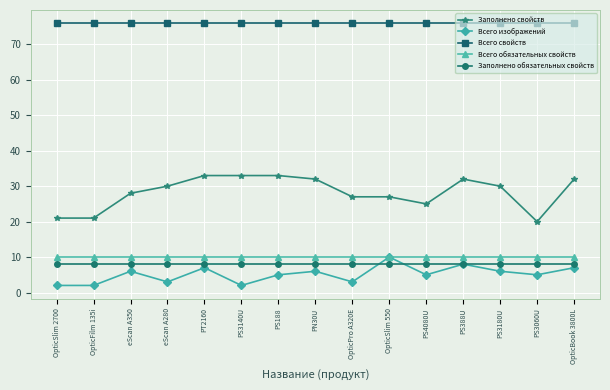

What is the total value across all series at OpticFilm 135i?

117